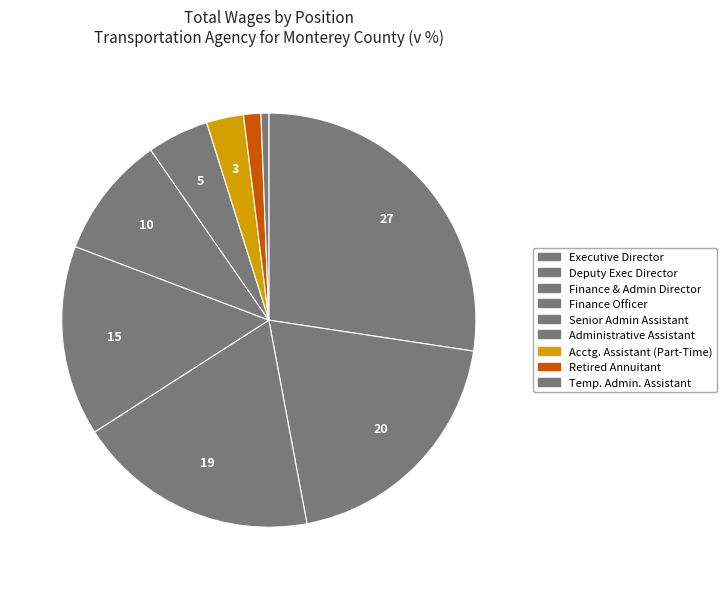

Count the number of slices in the pie.

9